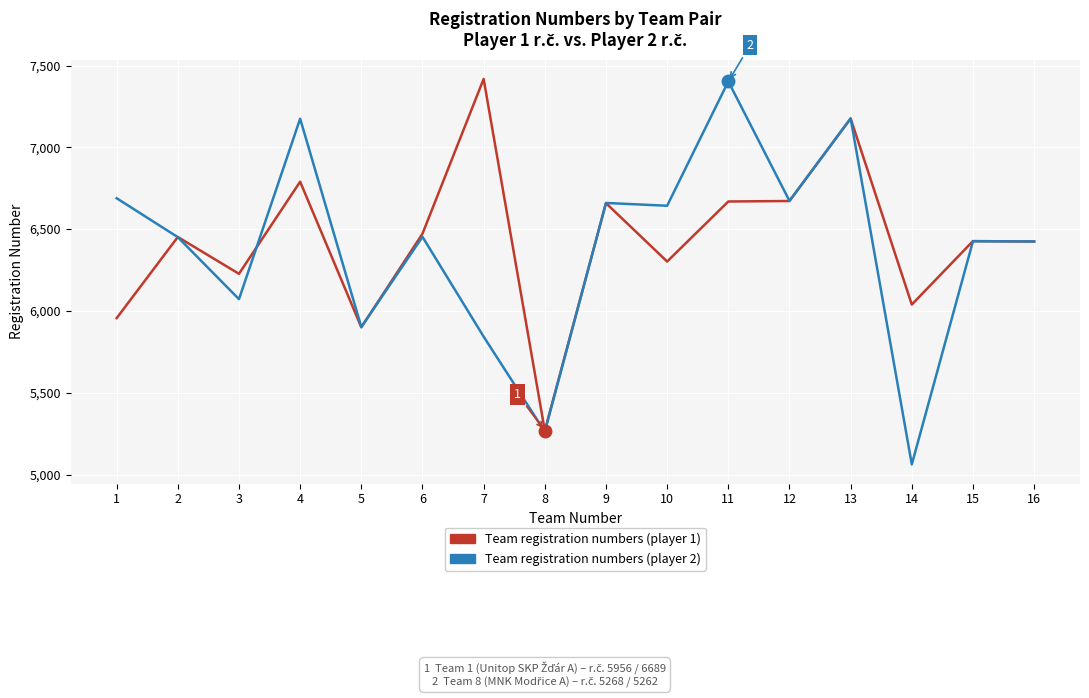

The value of Team registration numbers (player 2) at 16 is 10894. True or false?

False